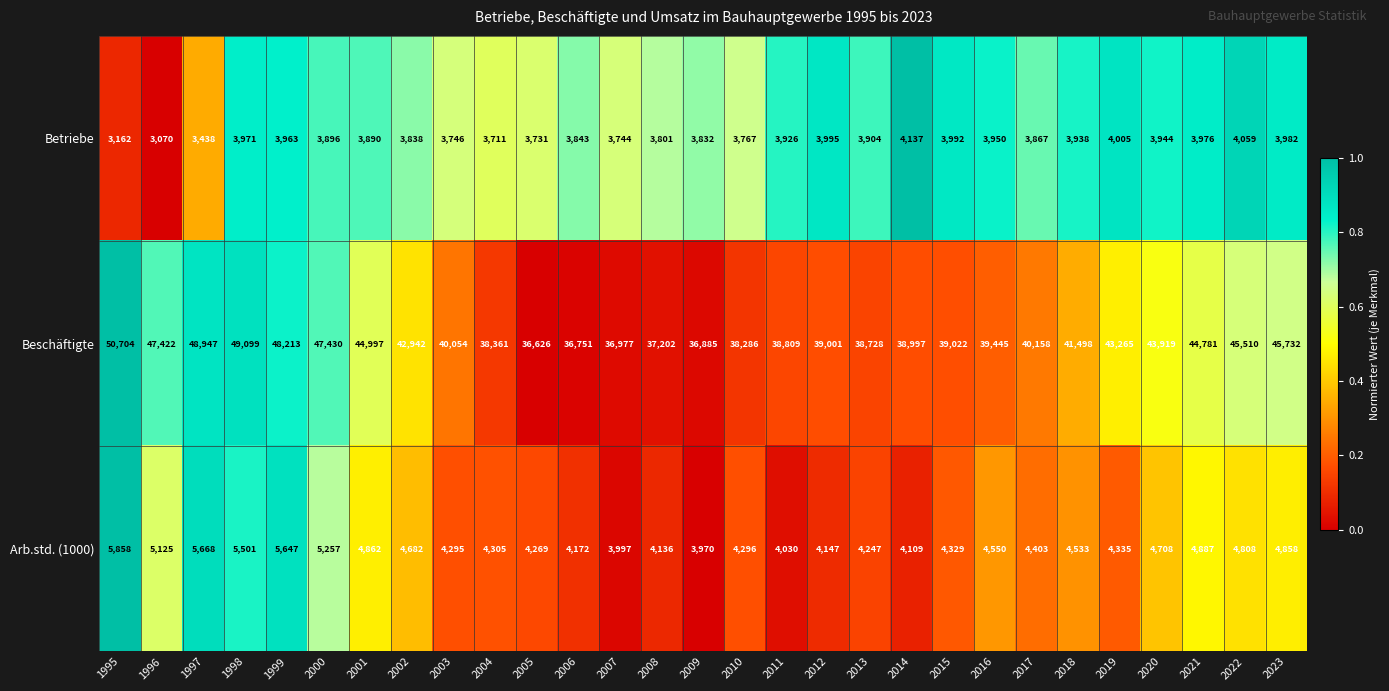

At 2000, list the series in order from largest to smallest.

Beschäftigte, Arb.std. (1000), Betriebe